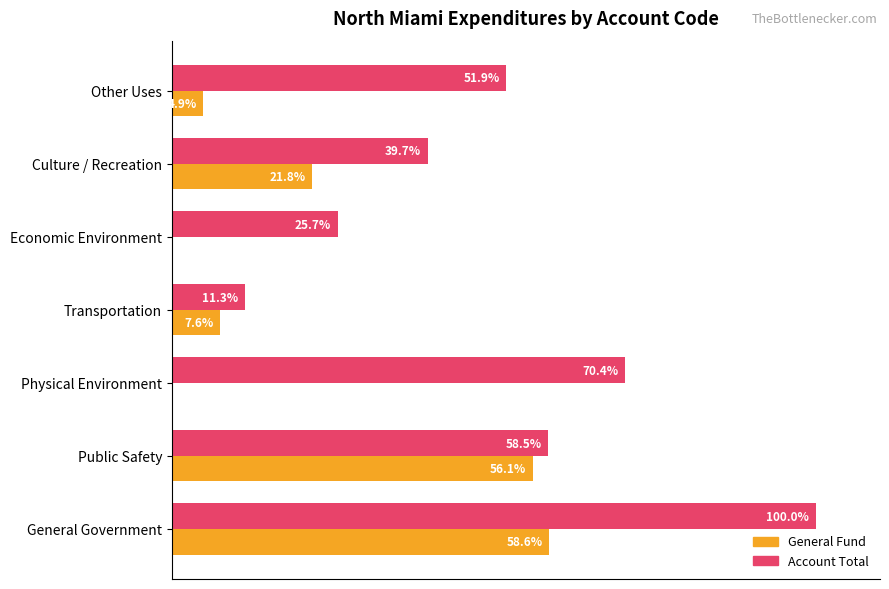

Between Public Safety and Physical Environment, which series saw the biggest shift?

General Fund